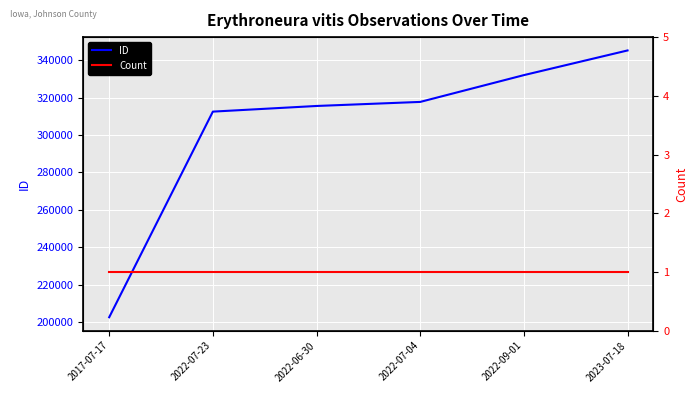

What position from the right is 2022-09-01?

2